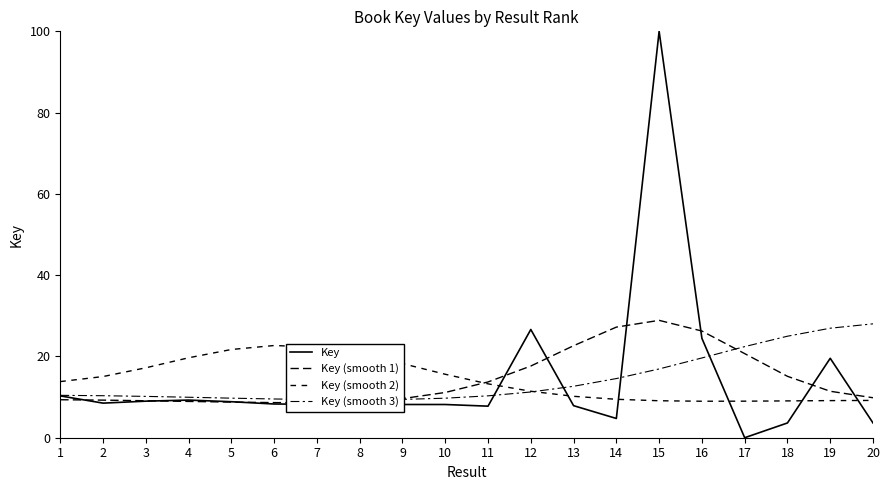

Is it true that Key equals 13.9 at 10?

False